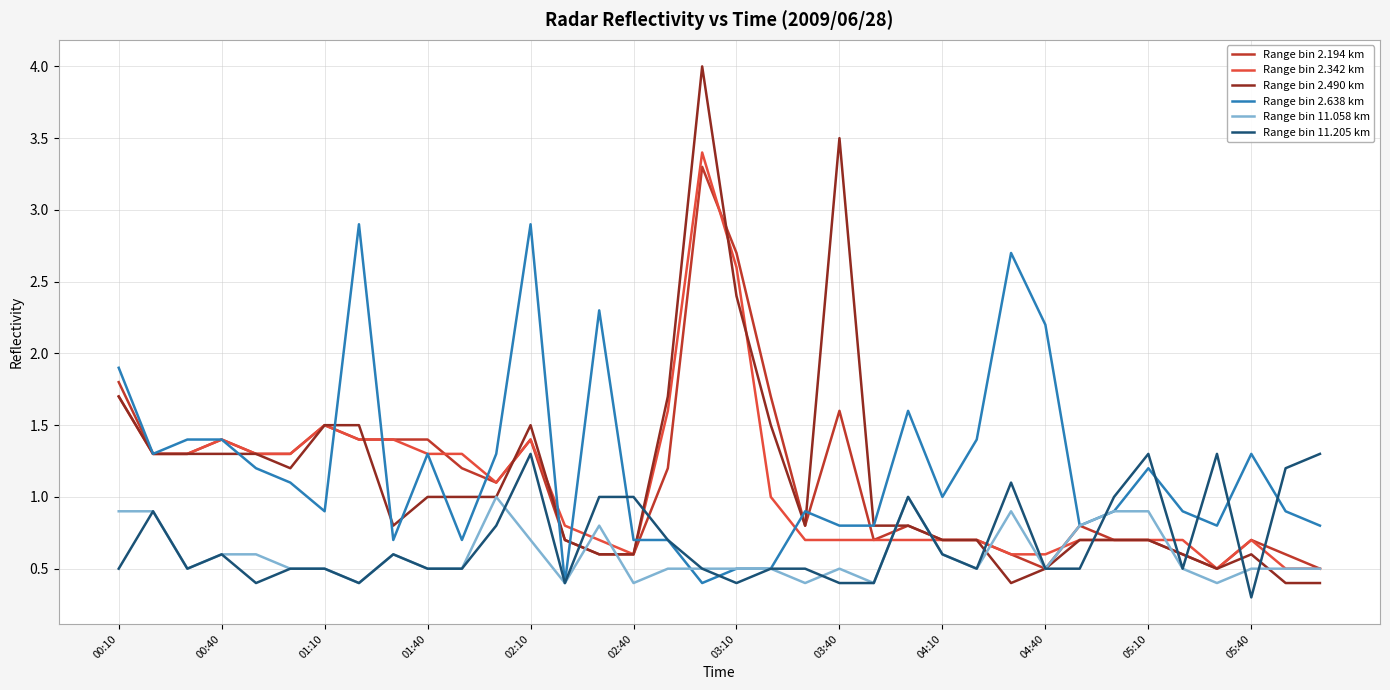

Is this an area chart (filled region under the line)?

No